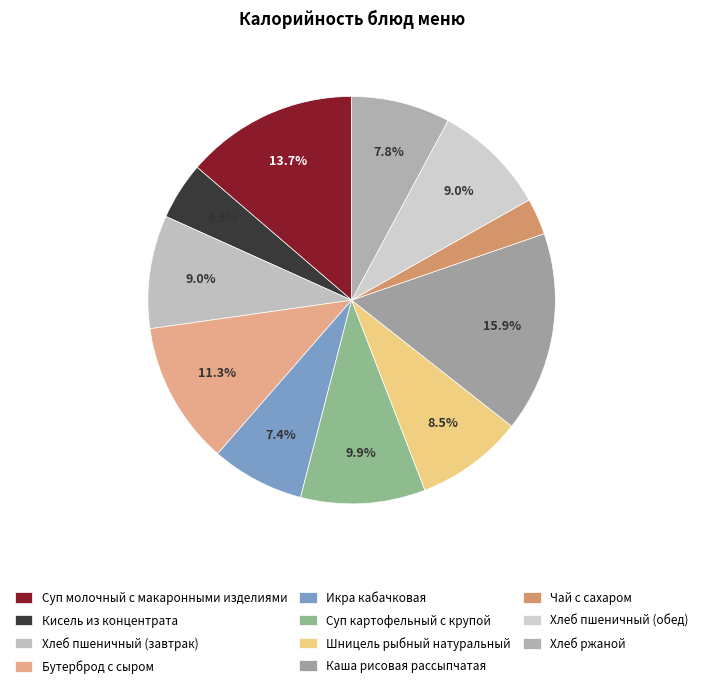

Is there any slice that represents more than half of the pie?

No